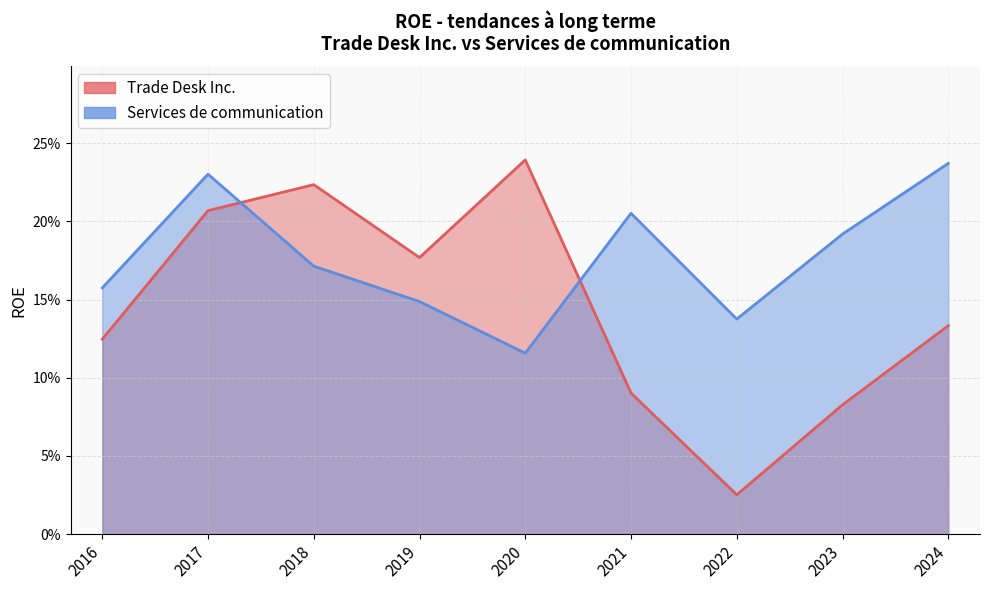

What are all the series names shown in the legend?

Trade Desk Inc., Services de communication